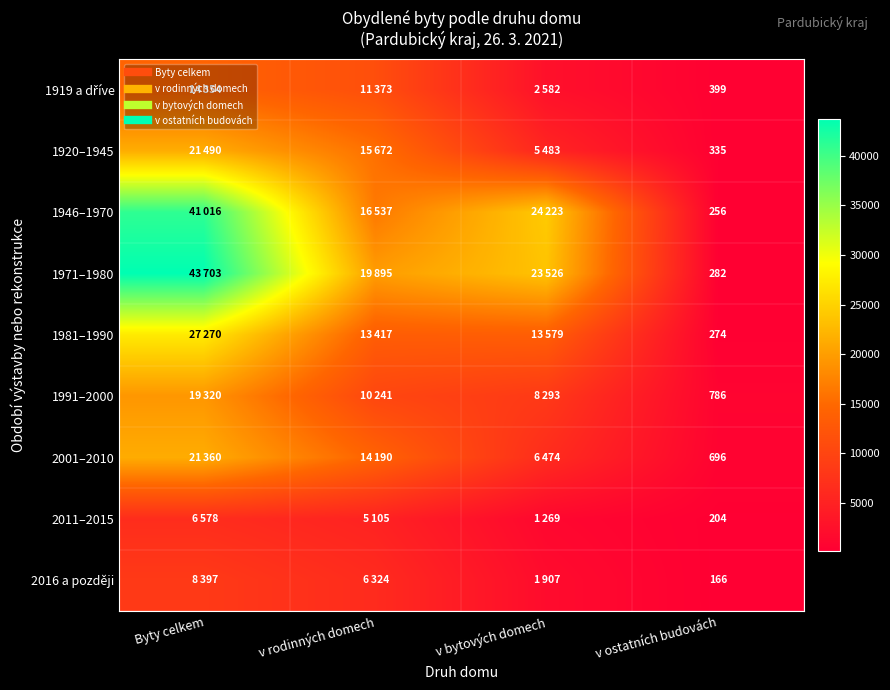

Rank the series by their maximum value, from lowest to highest.

2011–2015, 2016 a později, 1919 a dříve, 1991–2000, 2001–2010, 1920–1945, 1981–1990, 1946–1970, 1971–1980